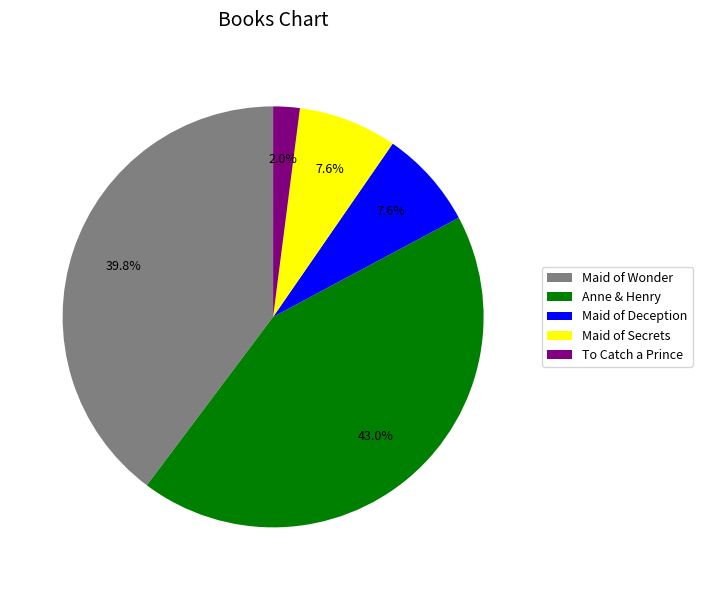

To the nearest percent, what is the average slice percentage?

20%